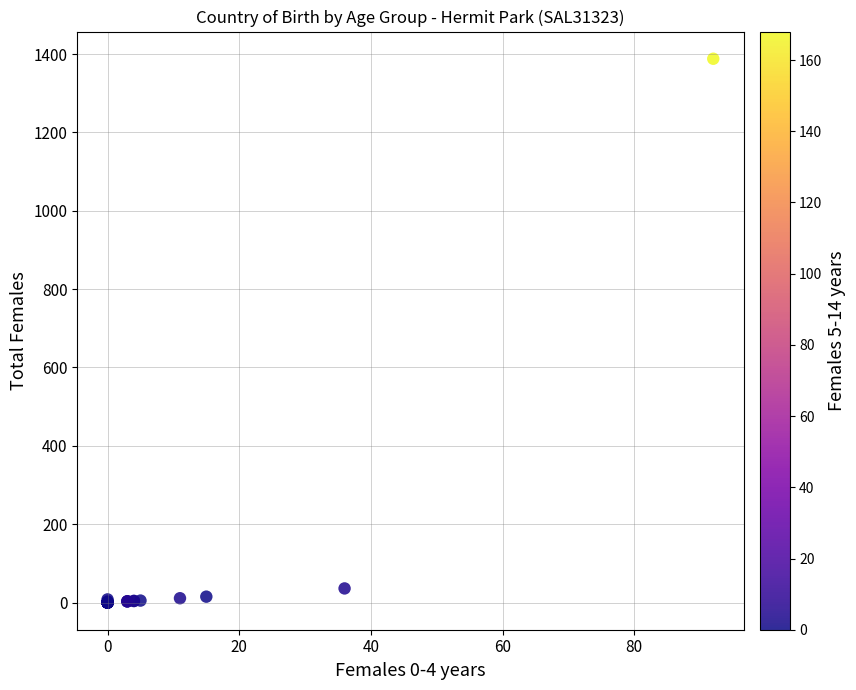

What Y value in the scatter plot is closest to 694?

36